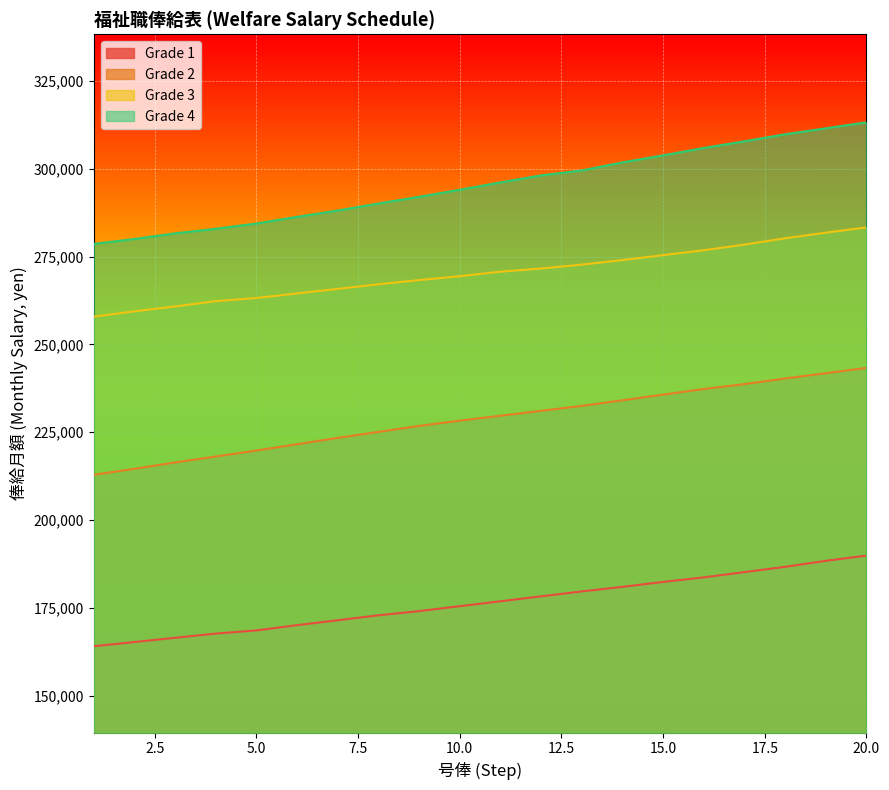

Which has a higher value, 1 or 10?

10